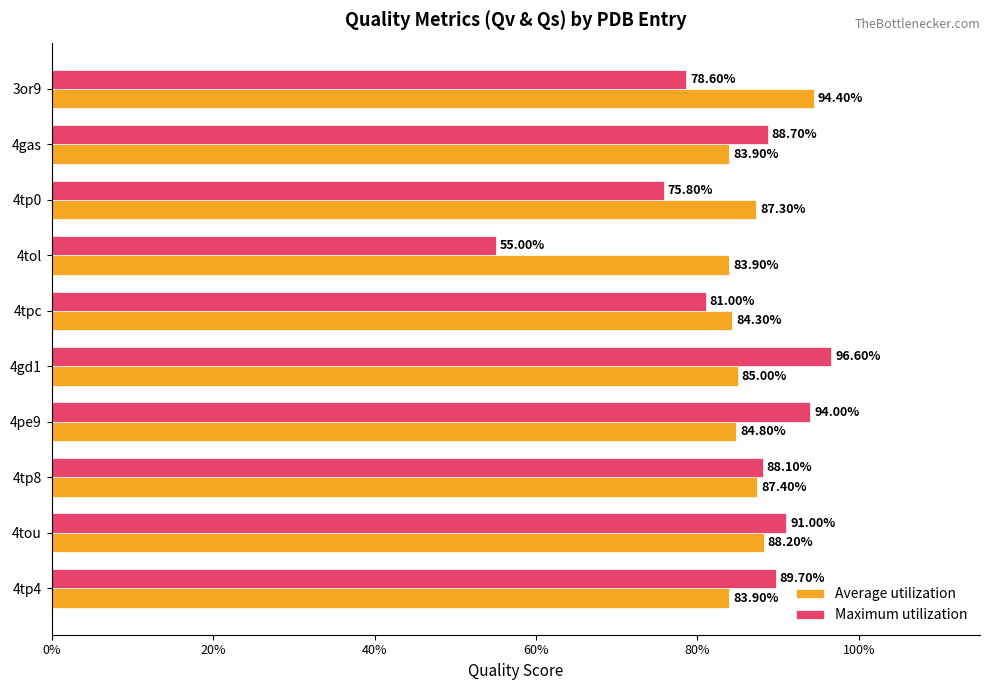

What is the smallest value displayed?

0.6